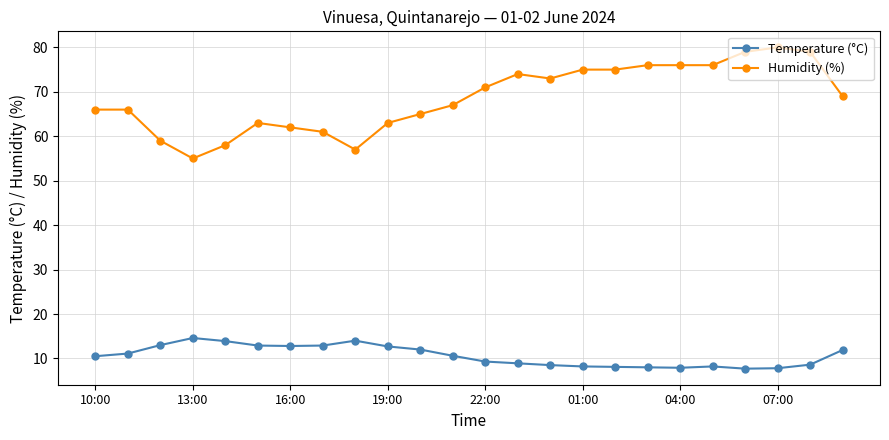

What is the maximum value for Humidity (%)?

80.0